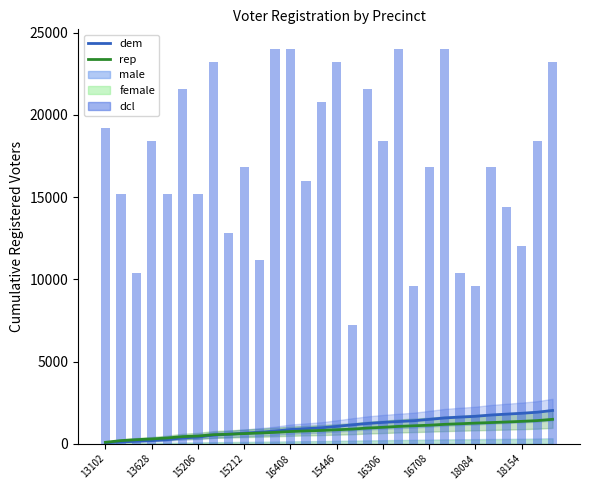

At which category is the sum across all series the highest?

22